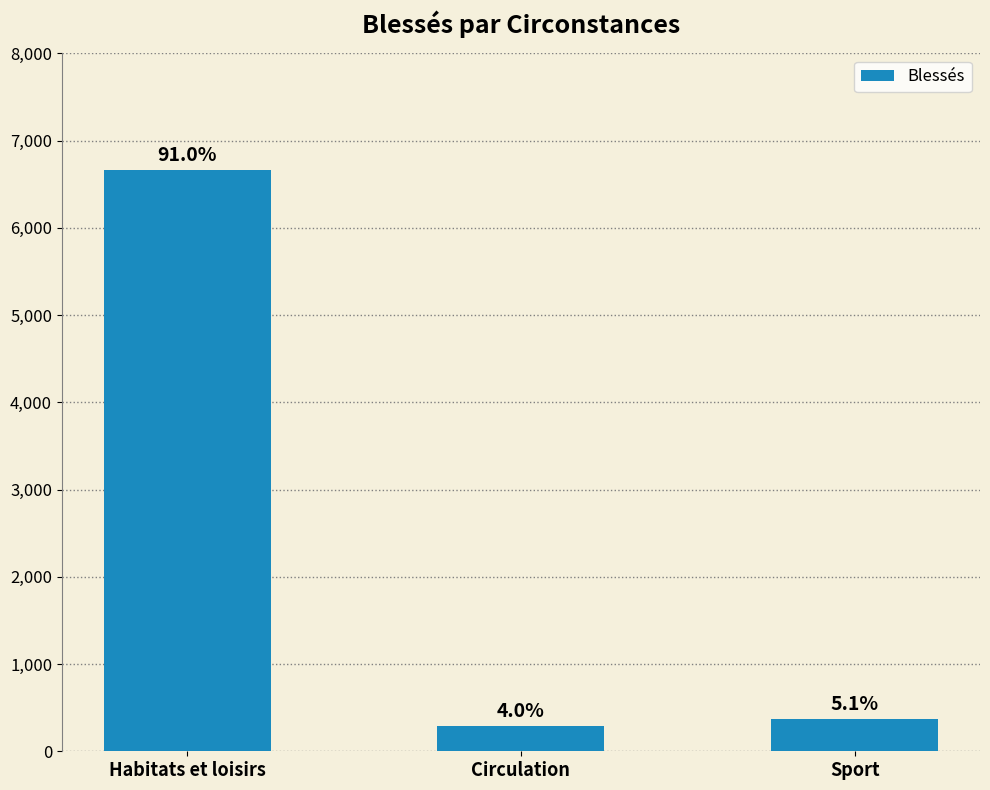

Reading left to right, extract all data points from this chart.

Habitats et loisirs=6660	Circulation=290	Sport=370